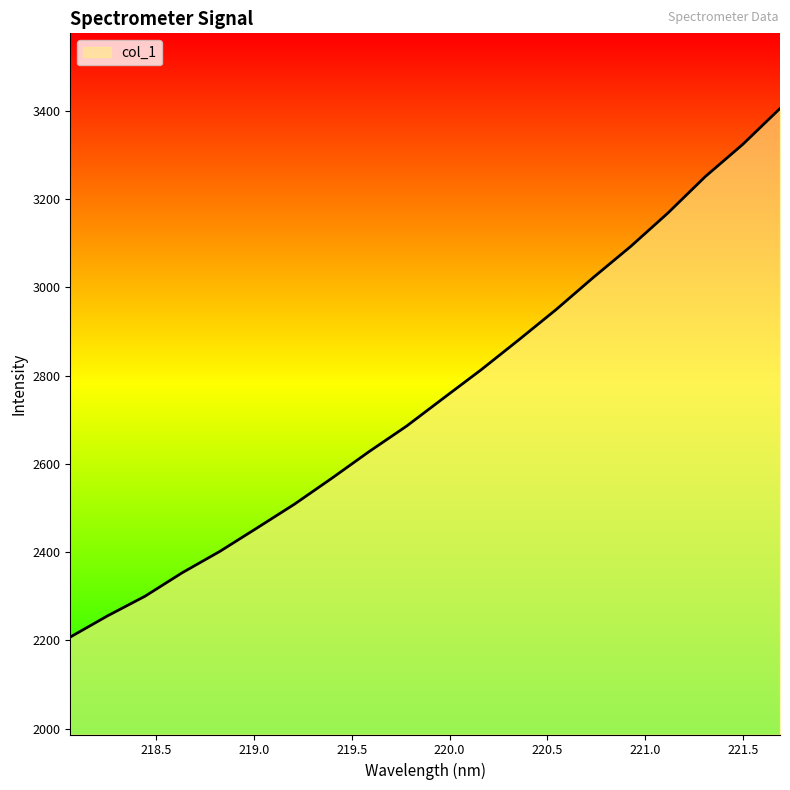

What is the minimum value shown in the chart?

2207.8